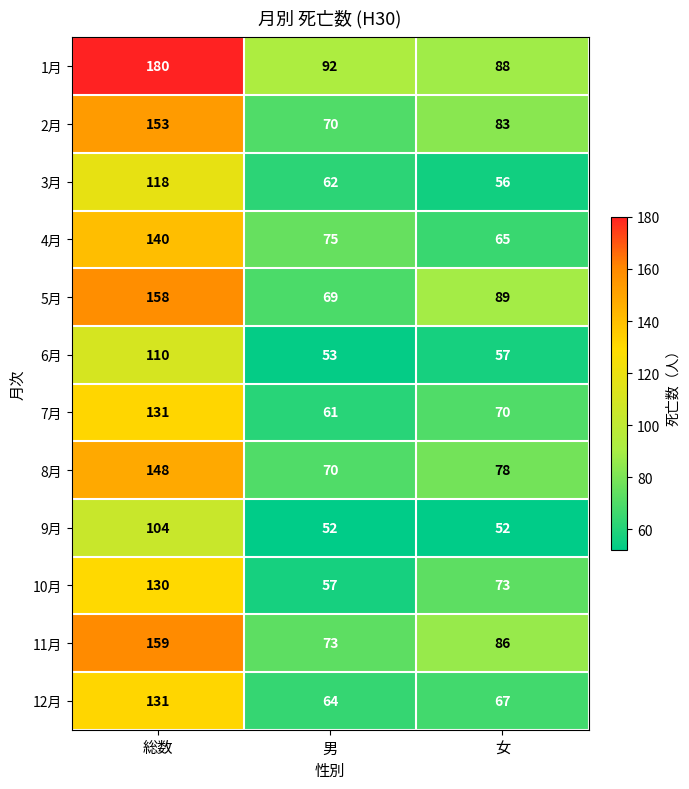

Rank the categories by 11月 value from highest to lowest.

総数, 女, 男